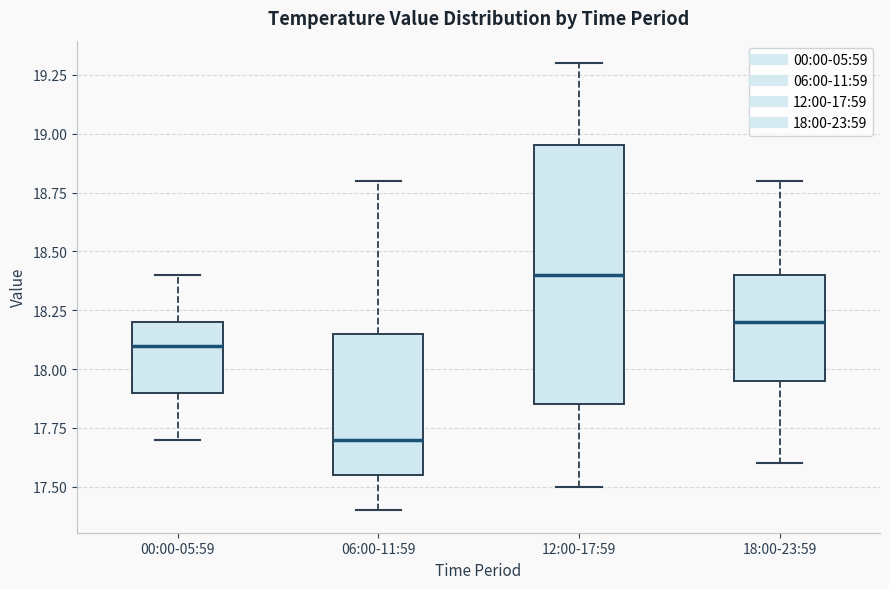

Reading left to right, read every box against the y-axis: the position of its median line, the range the box covers, and the ends of its whiskers. The values are not printed on the chart, so give them approximately, as read against the axis.

00:00-05:59: median 18.10, box 17.90 to 18.20, whiskers 17.70 to 18.40
06:00-11:59: median 17.70, box 17.55 to 18.15, whiskers 17.40 to 18.80
12:00-17:59: median 18.40, box 17.85 to 18.95, whiskers 17.50 to 19.30
18:00-23:59: median 18.20, box 17.95 to 18.40, whiskers 17.60 to 18.80